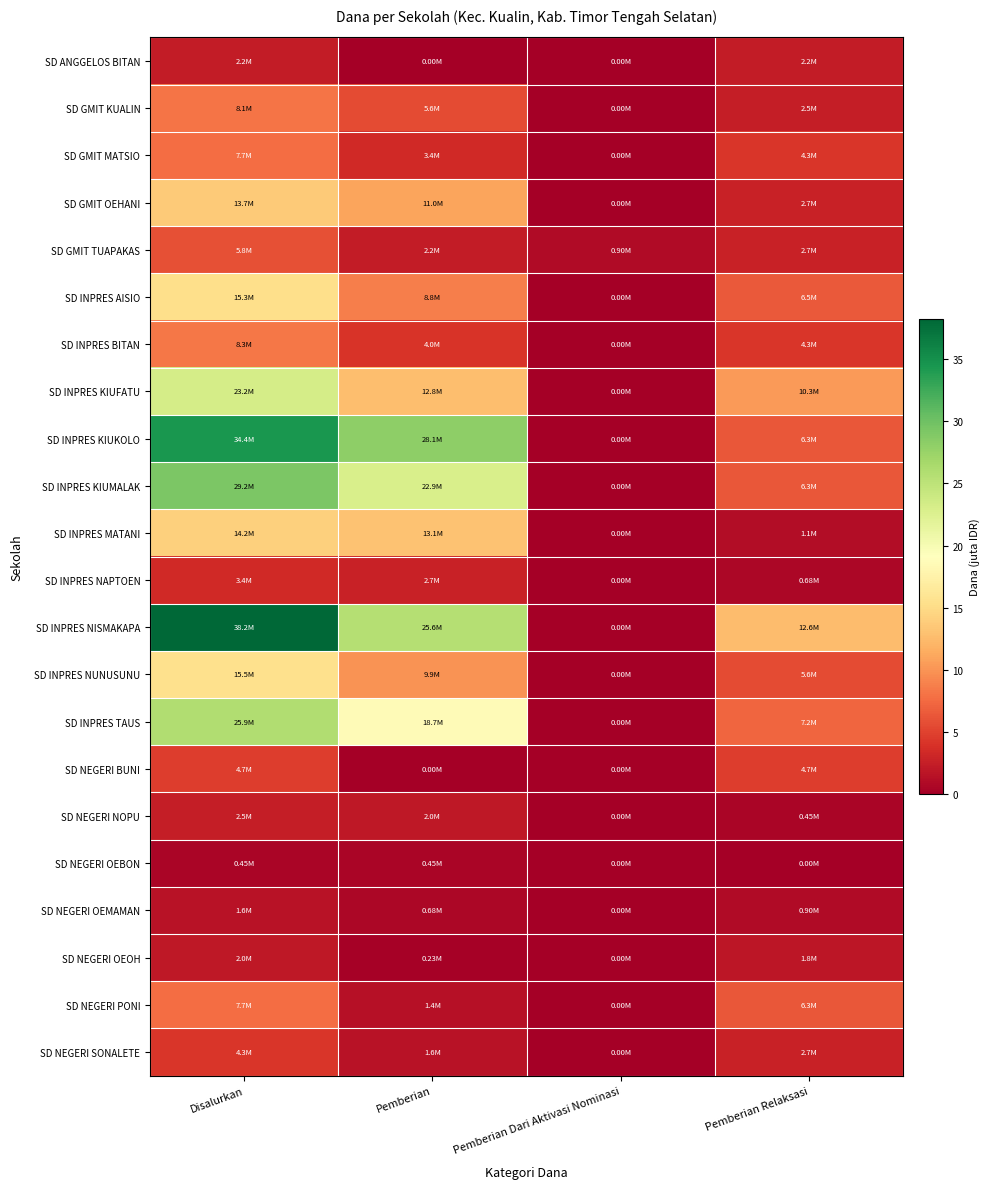

Between Disalurkan and Pemberian, which series saw the biggest shift?

SD INPRES NISMAKAPA